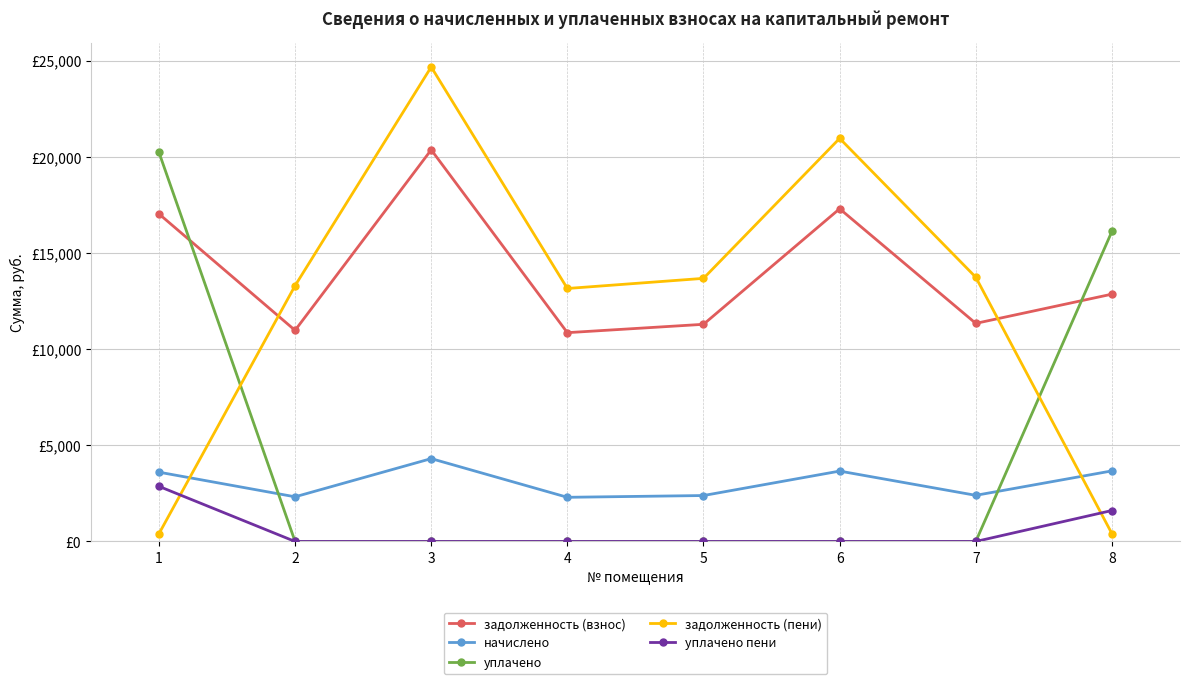

Is it true that уплачено пени equals 0.0 at 3?

True